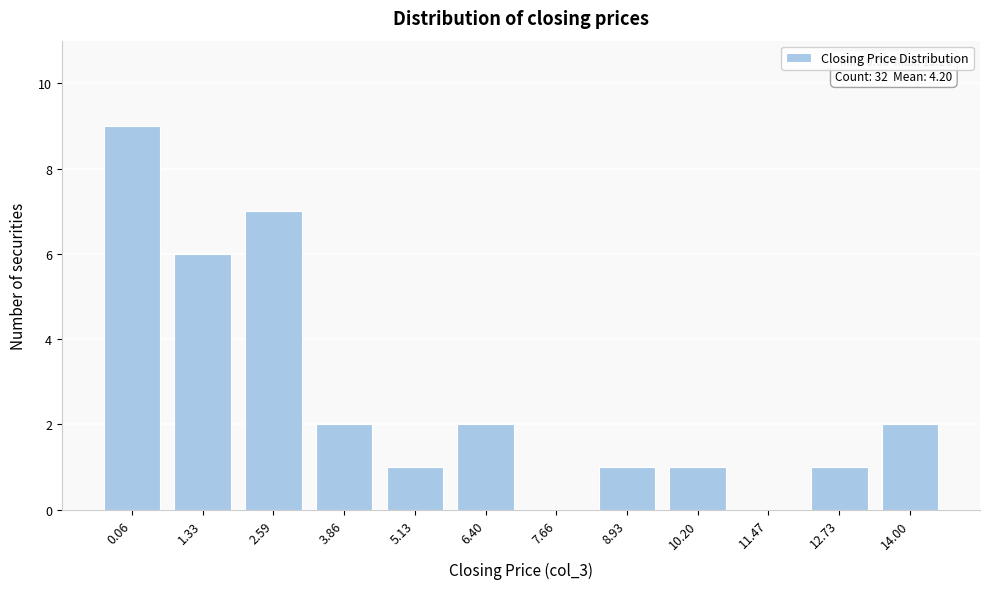

Reading left to right, extract all data points from this chart.

0.06=9	1.33=6	2.59=7	3.86=2	5.13=1	6.40=2	7.66=0	8.93=1	10.20=1	11.47=0	12.73=1	14.00=2